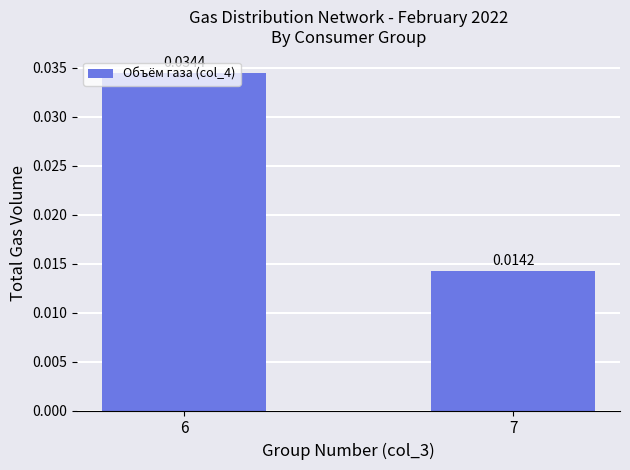

Rank the categories by value from highest to lowest.

6, 7